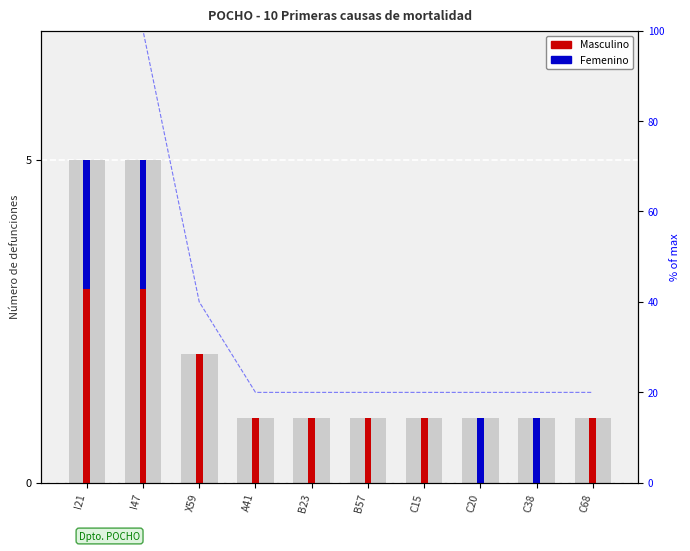

What is the sum of the values at I47 and C68?

4